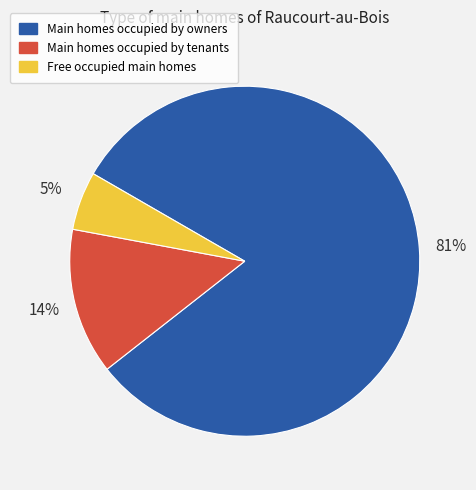

Does any single category account for the majority?

Yes